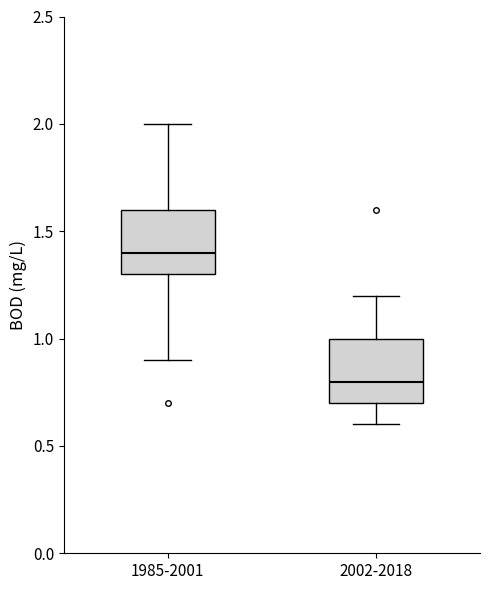

Reading left to right, read every box against the y-axis: the position of its median line, the range the box covers, and the ends of its whiskers. The values are not printed on the chart, so give them approximately, as read against the axis.

1985-2001: median 1.4, box 1.3 to 1.6, whiskers 0.9 to 2.0
2002-2018: median 0.8, box 0.7 to 1.0, whiskers 0.6 to 1.2